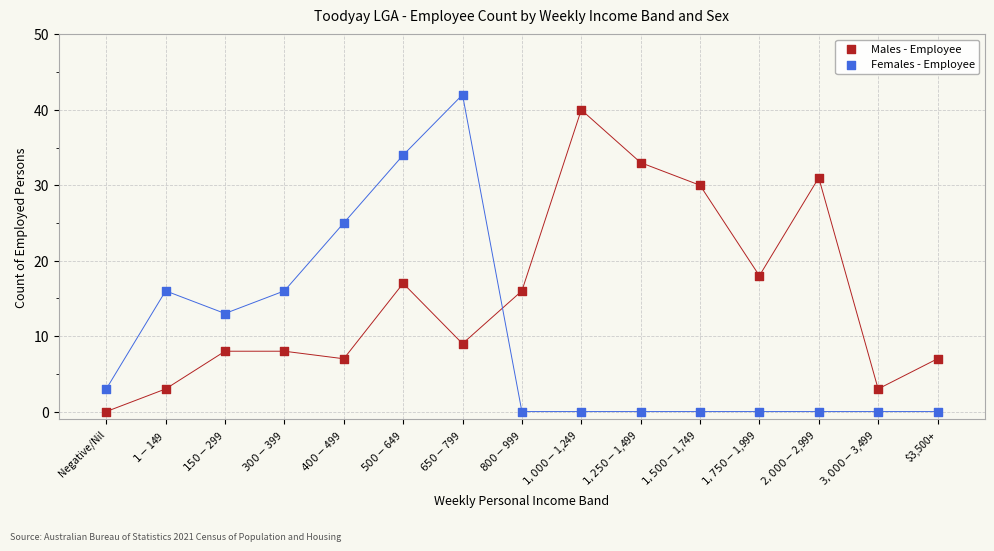

In the Females - Employee series, what Y value is closest to 21?

25